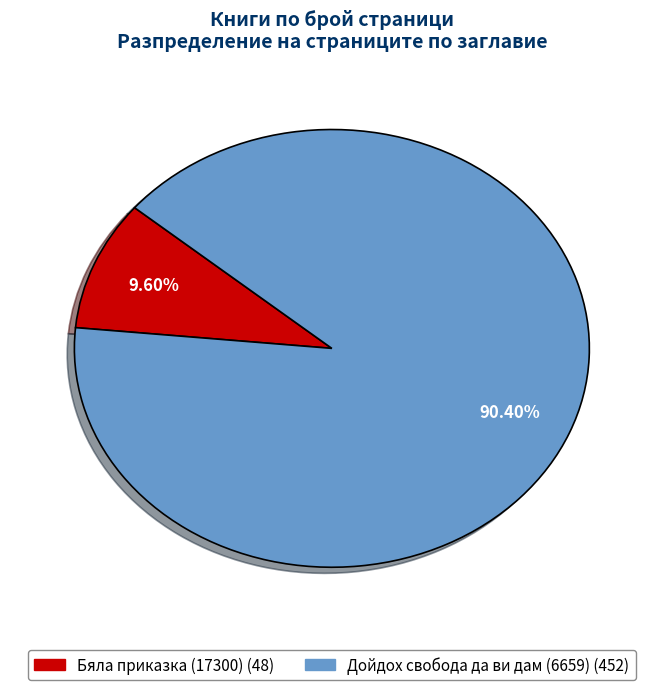

To the nearest percent, what is the combined percentage of Дойдох свобода да ви дам (6659) and Бяла приказка (17300)?

100%